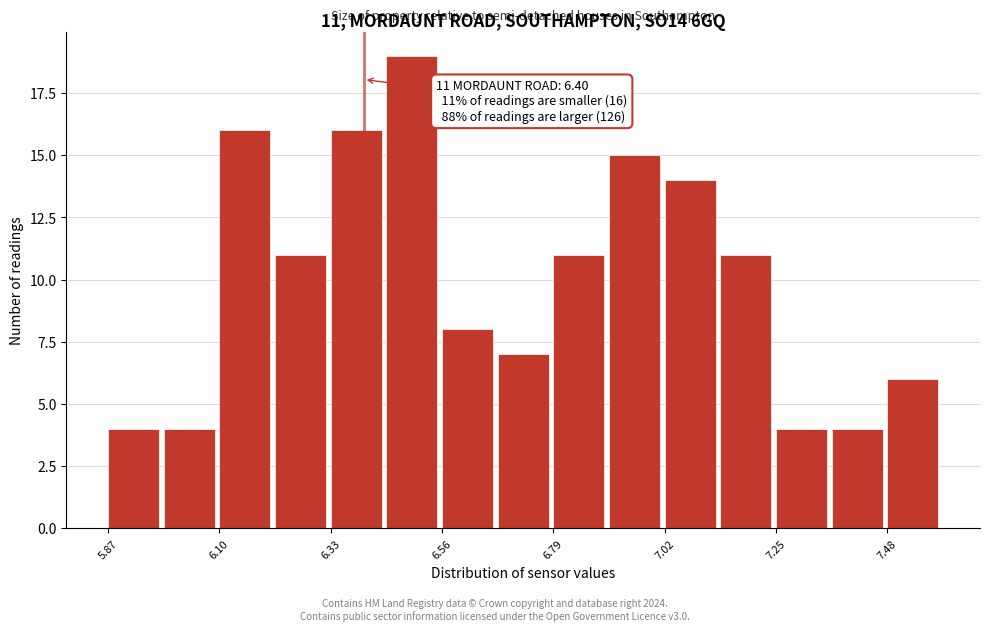

Around what value on the x-axis is the tallest bar? Give the approximate position of its centre, as read against the axis.

6.50